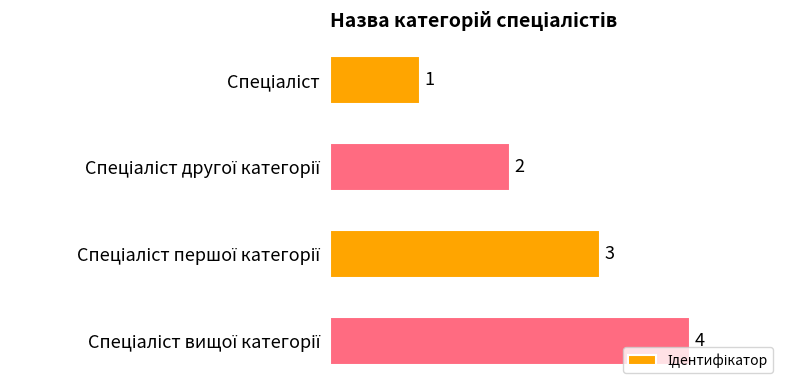

What is the difference between the maximum and minimum values?

3